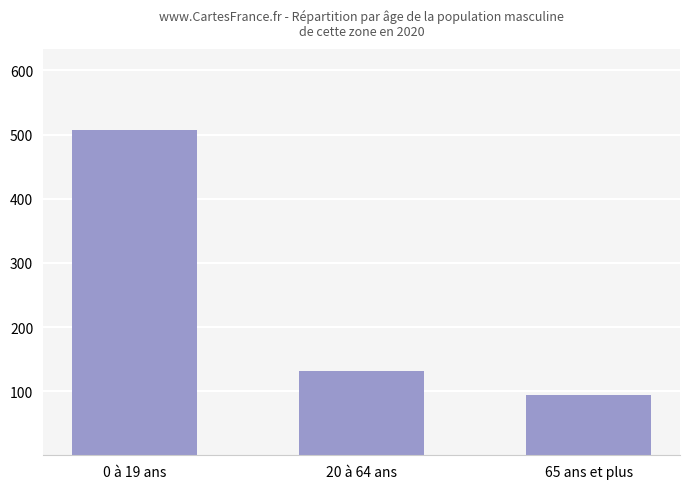

What is the difference between the maximum and minimum values?

413